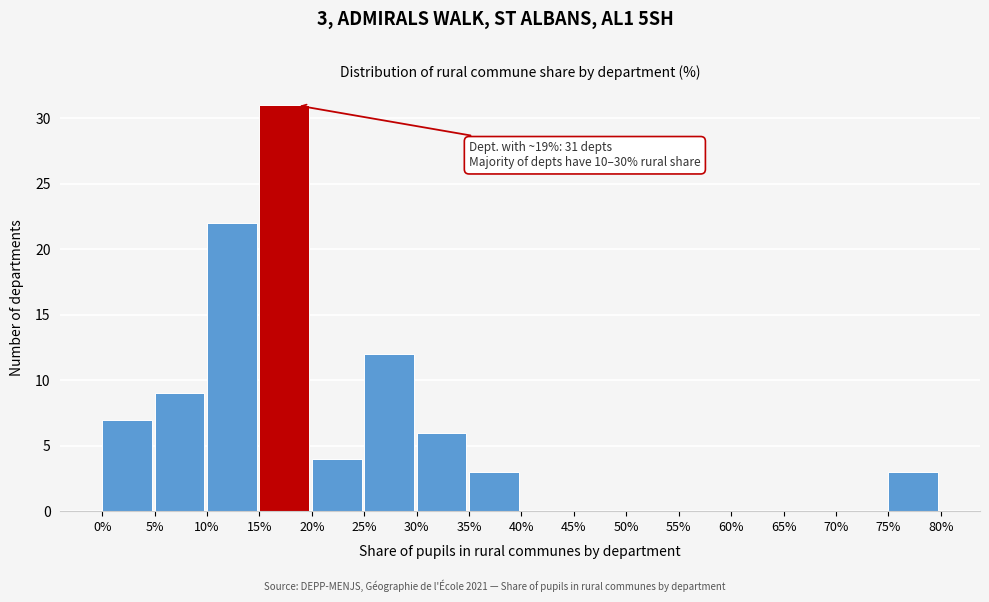

Which range on the x-axis has the tallest bar?

15% to 20%